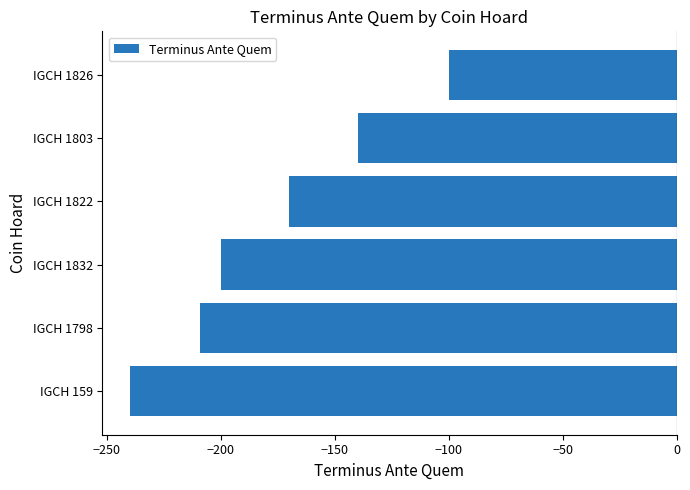

Which label corresponds to the smallest value in the chart?

IGCH 159